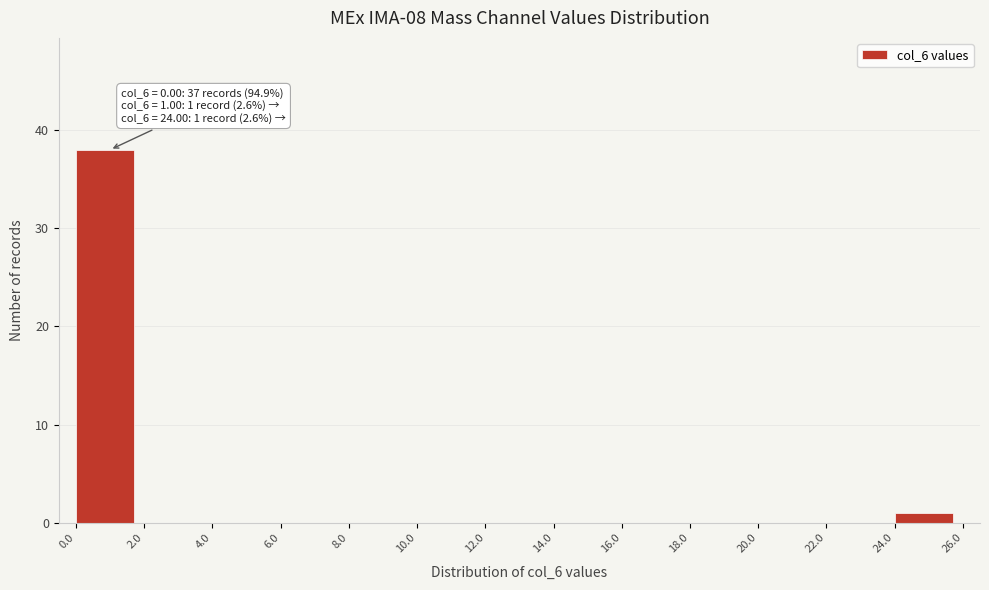

Over which range of the x-axis is the bar tallest?

0.0 to 2.0